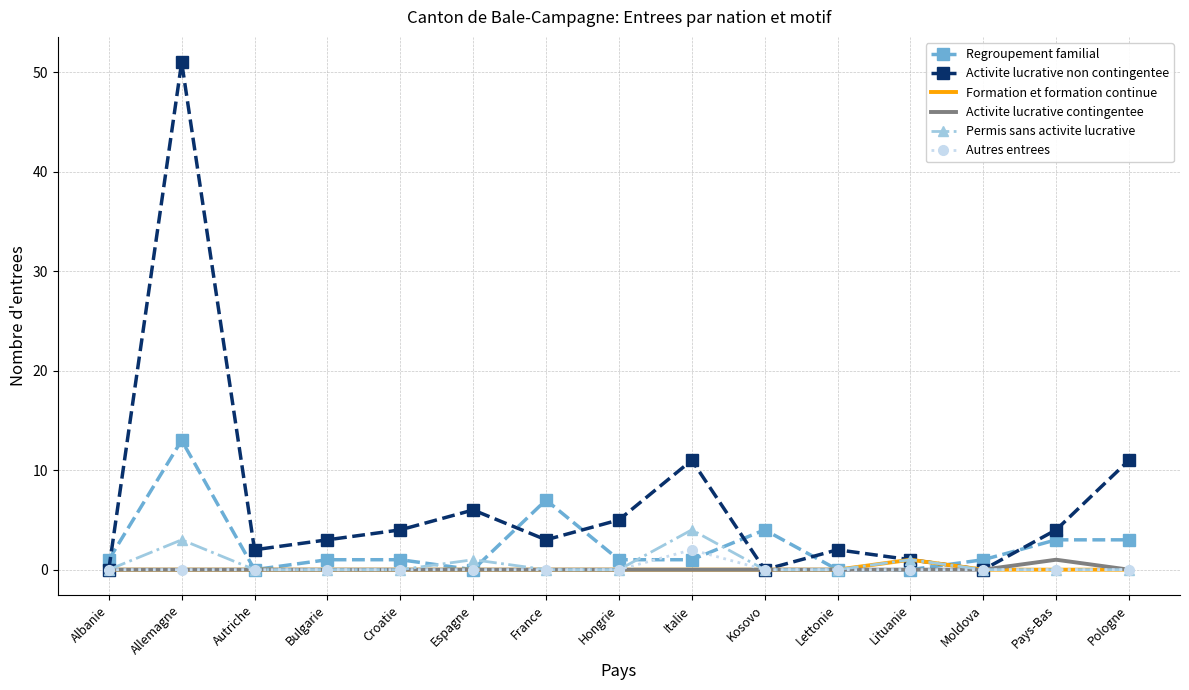

What is the total value across all series at Autriche?

2